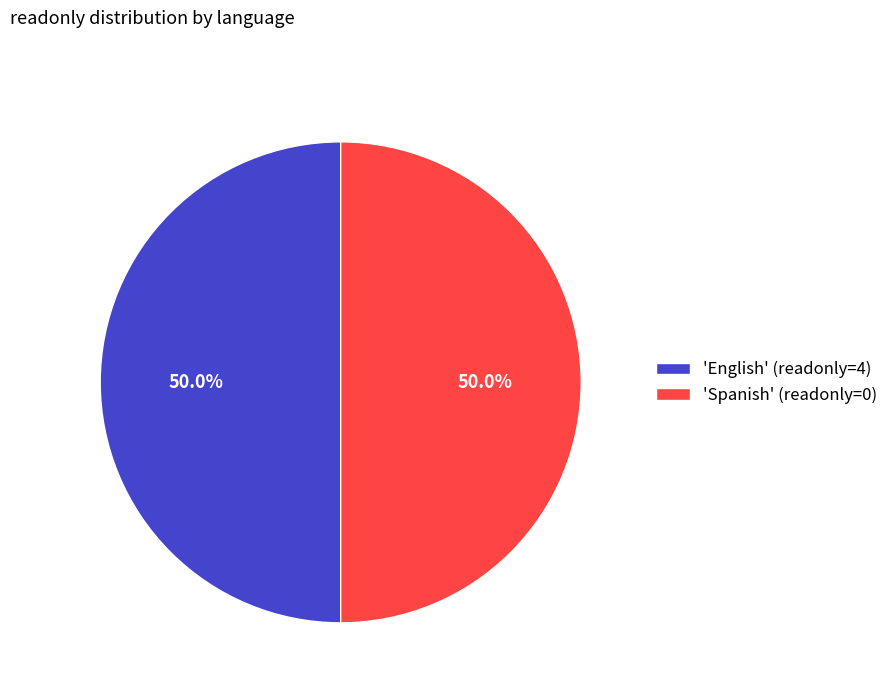

How much of the chart is everything except 'English' (readonly=4)?

50.0%